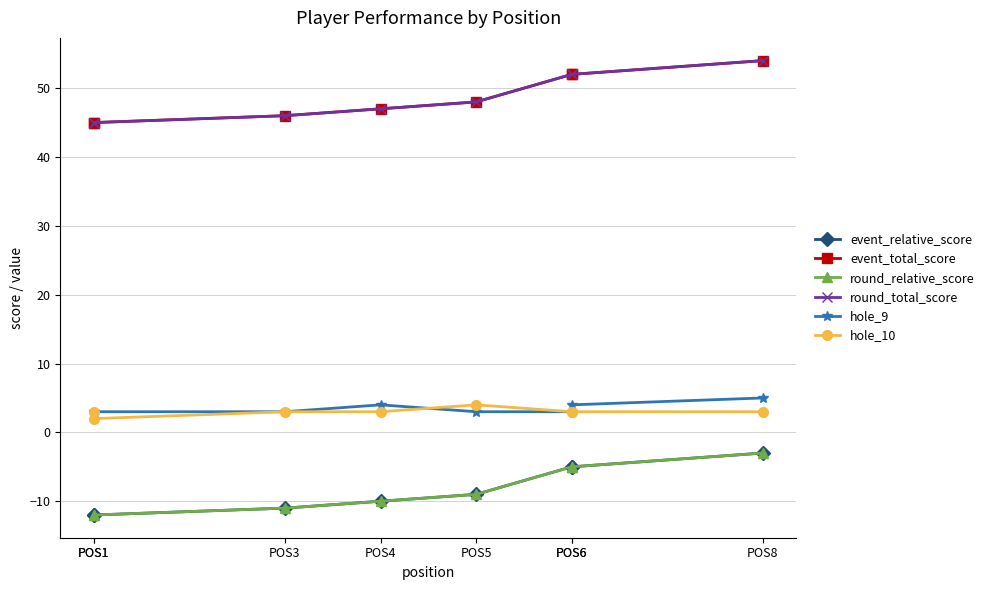

What is the average value of the event_total_score series?

49